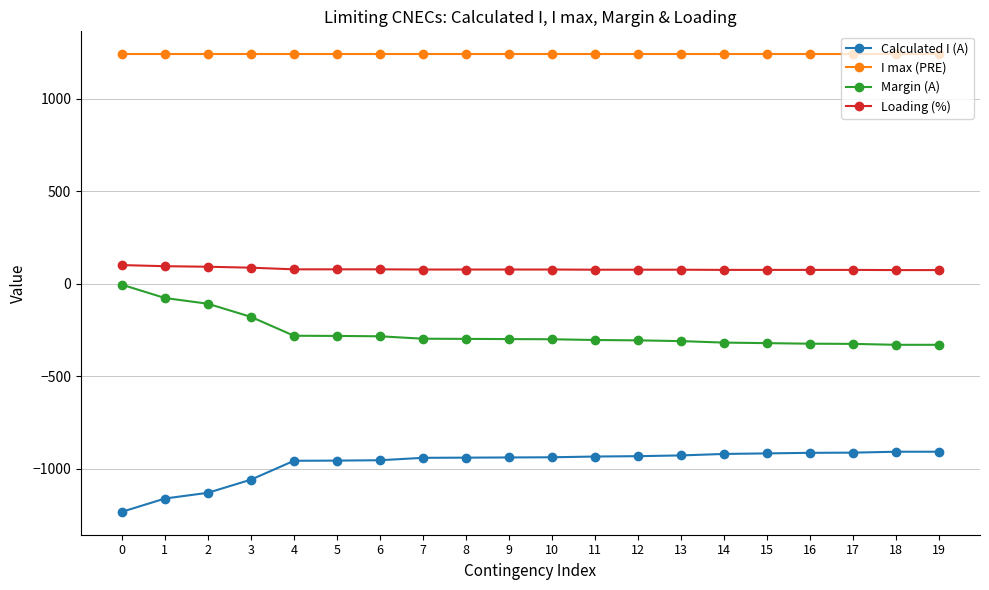

True or false: Margin (A) and I max (PRE) cross at least once.

False